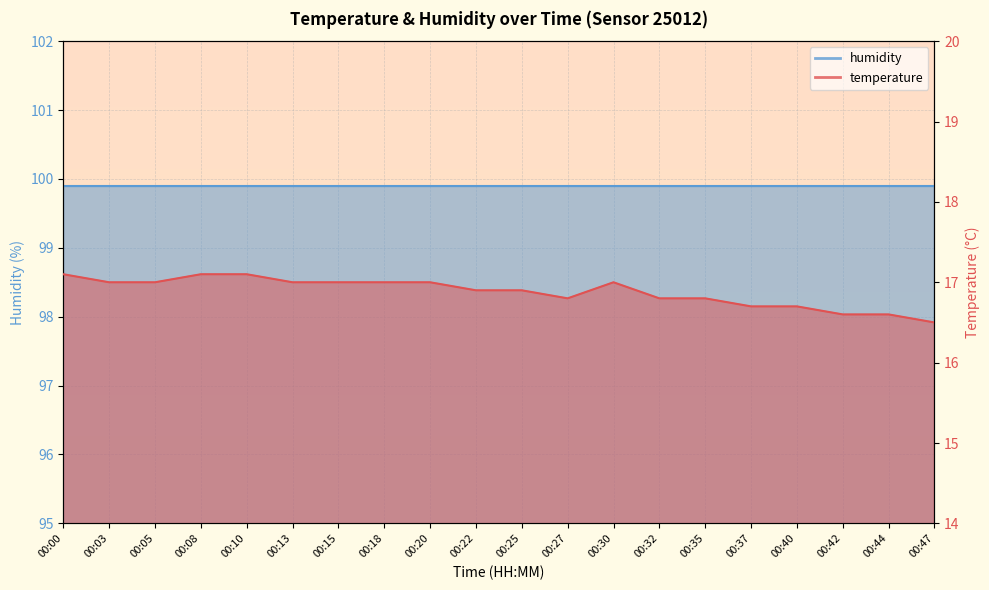

What is the average value?

16.9